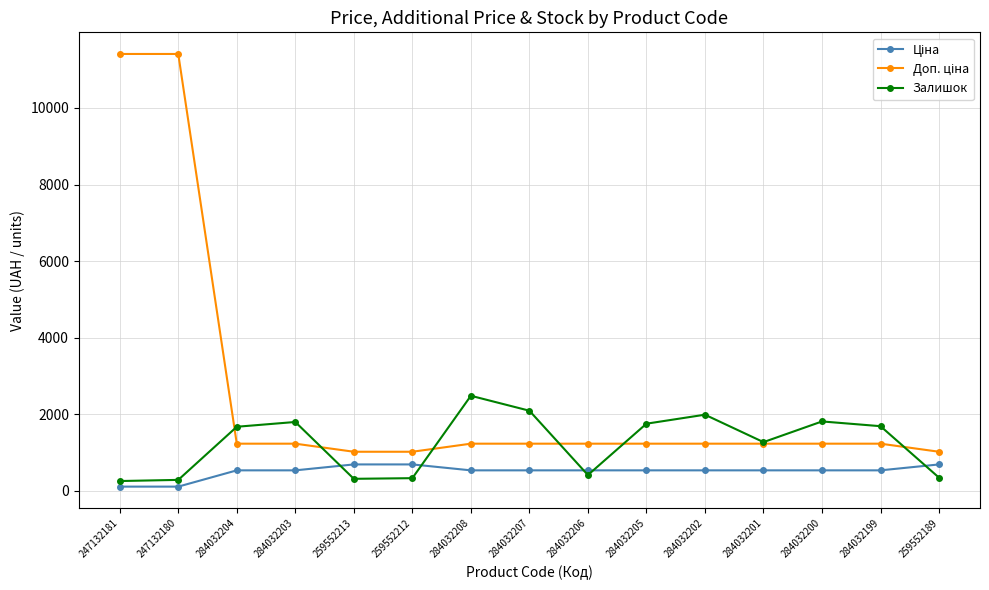

What is the spread (max minus min) of values at 284032202?

1453.0